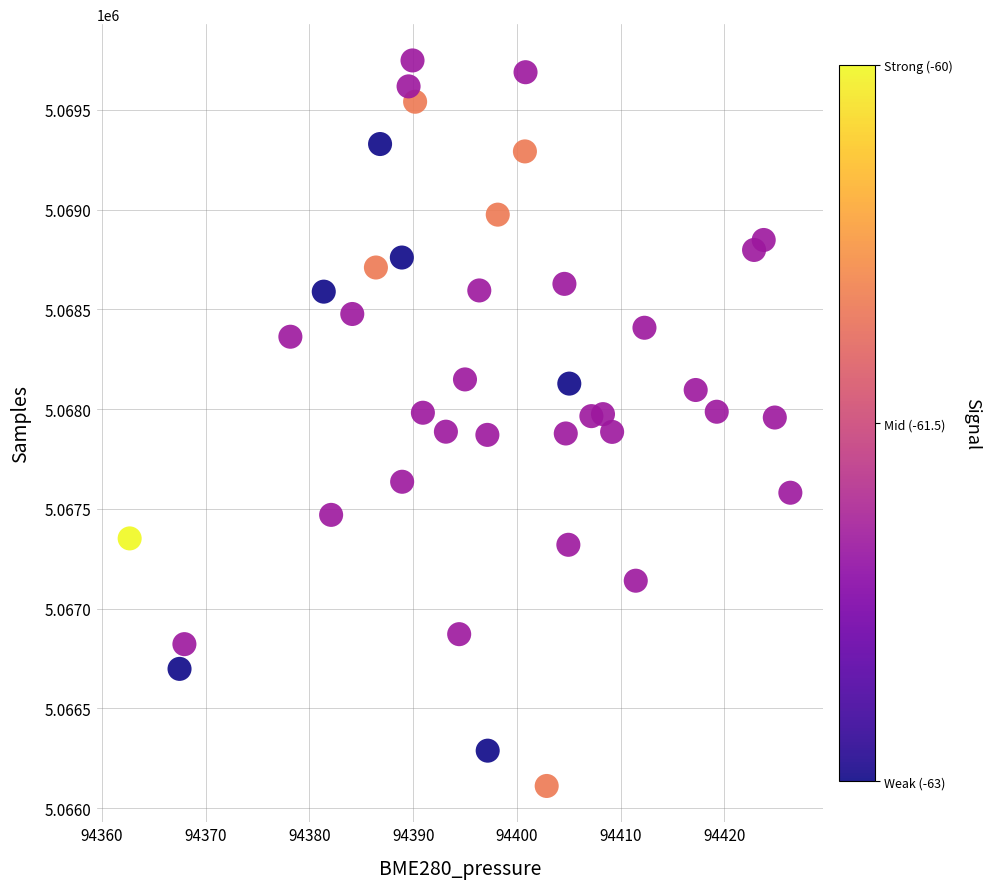

What is the range of Y values (max minus min)?

3637